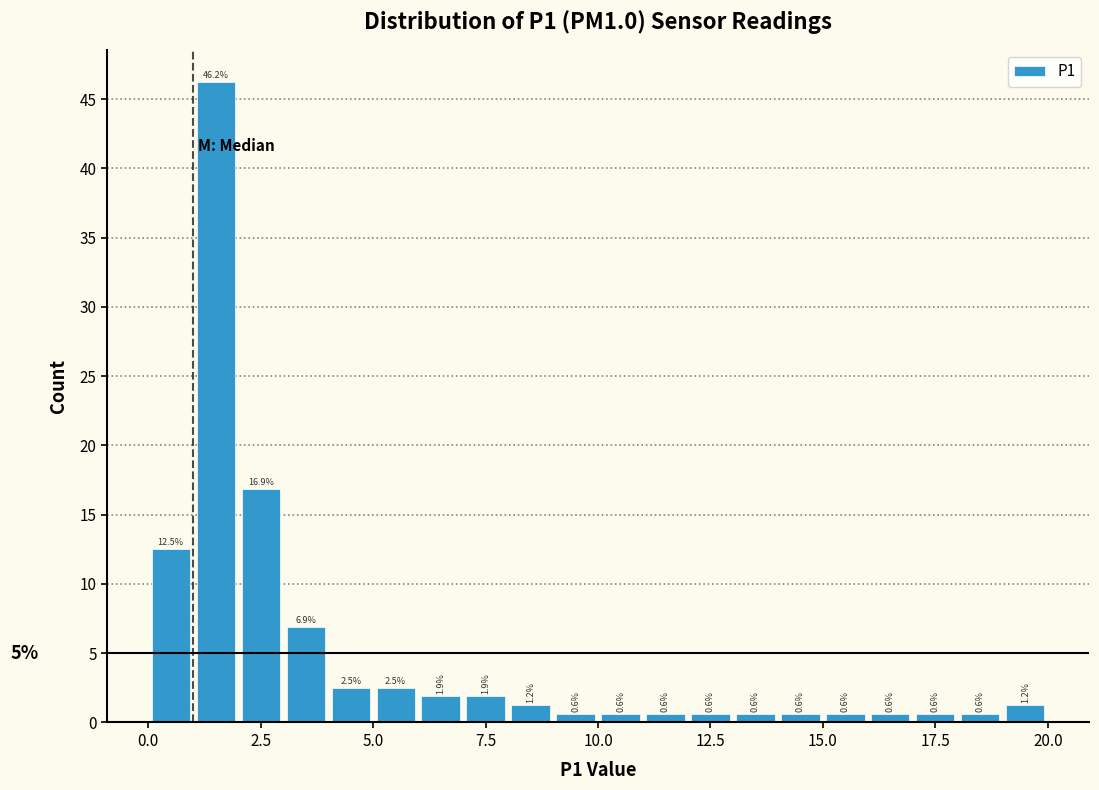

Read against the x-axis, roughly where is the centre of the tallest bar?

1.5